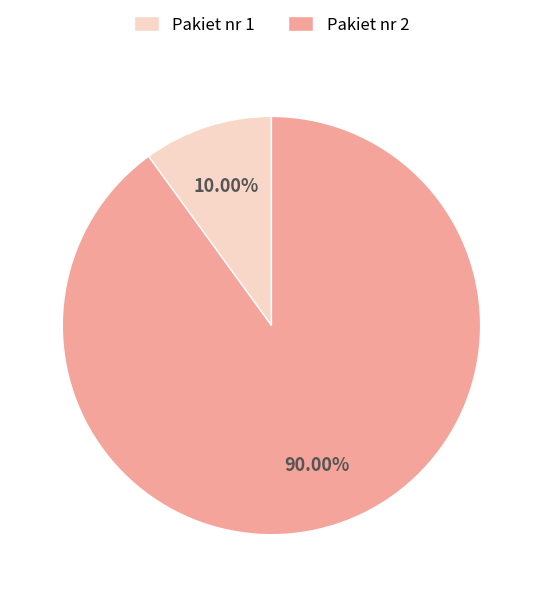

Between Pakiet nr 2 and Pakiet nr 1, which is larger?

Pakiet nr 2